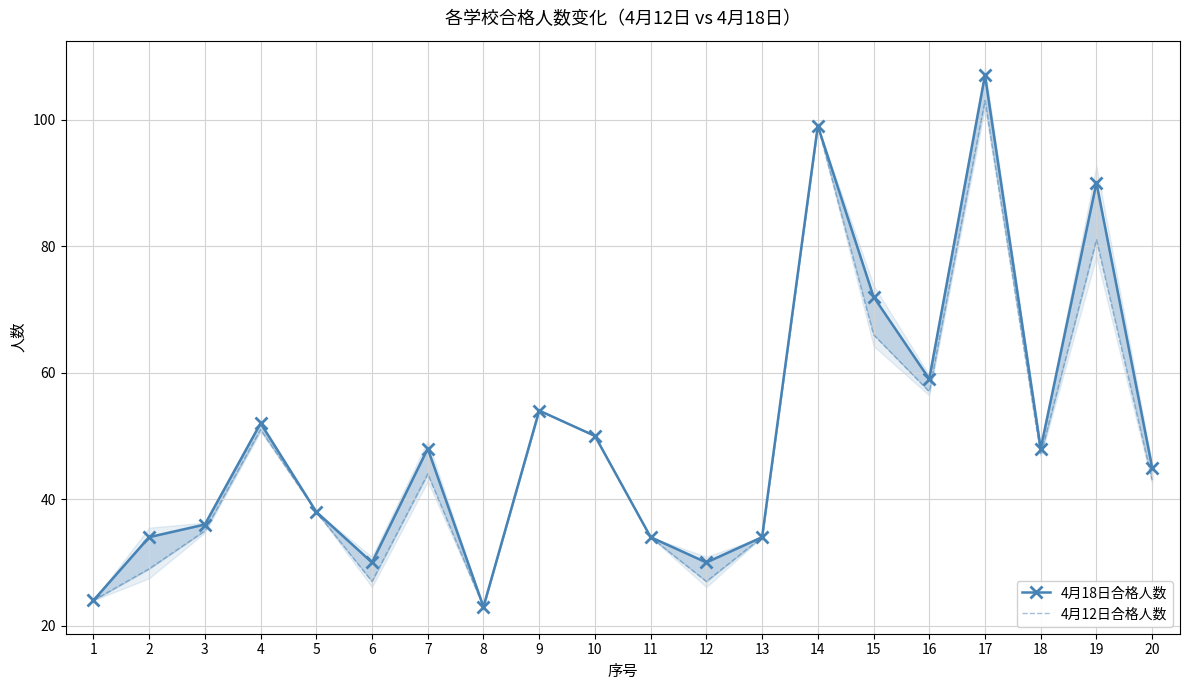

What is the greatest value displayed?

107